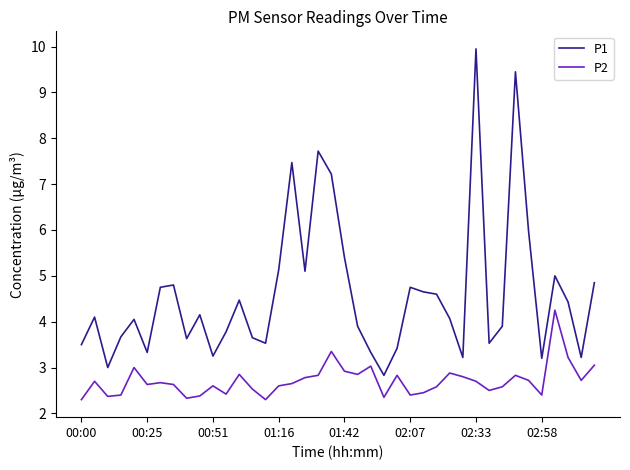

List the series in order of their peak value, highest first.

P1, P2